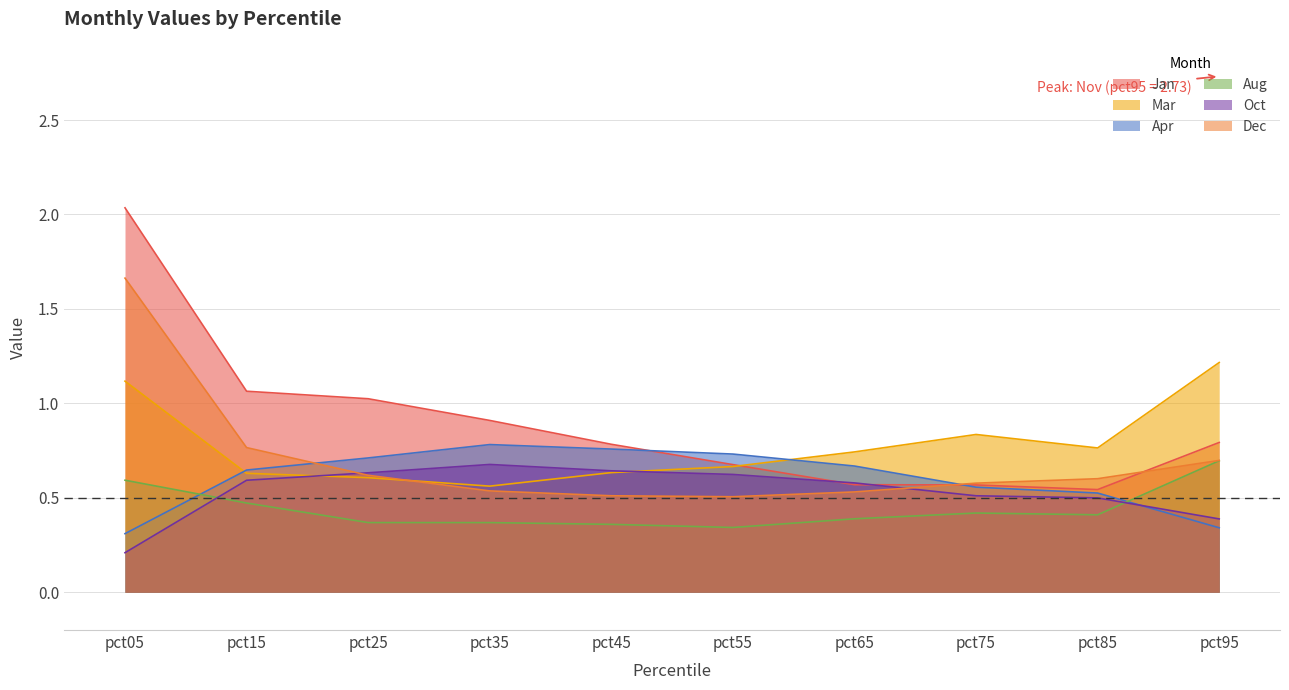

Between which two adjacent categories do Jan and Dec first intersect?

pct65 and pct75